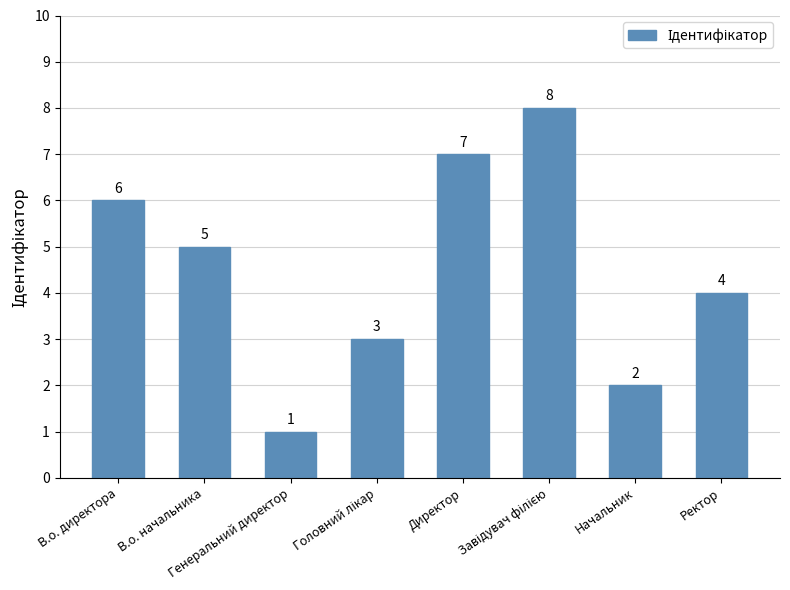

At which label does the data first exceed 5?

В.о. директора